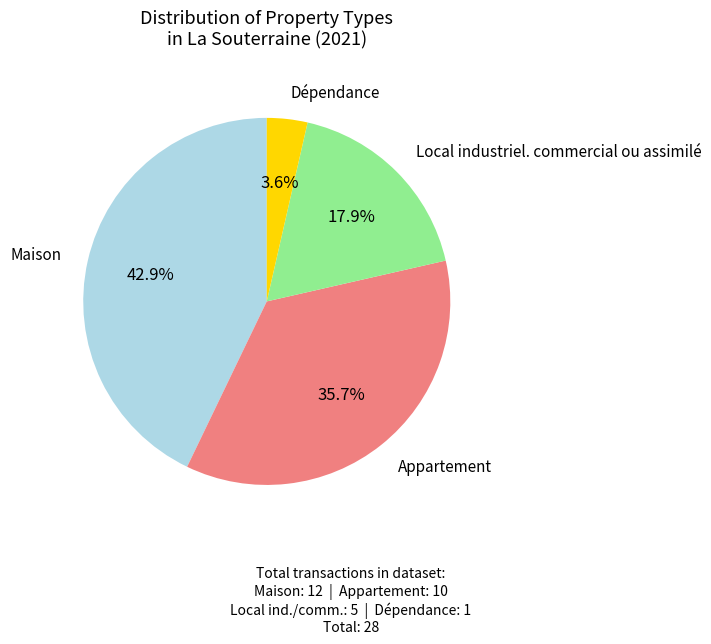

Is there a majority slice in this chart?

No